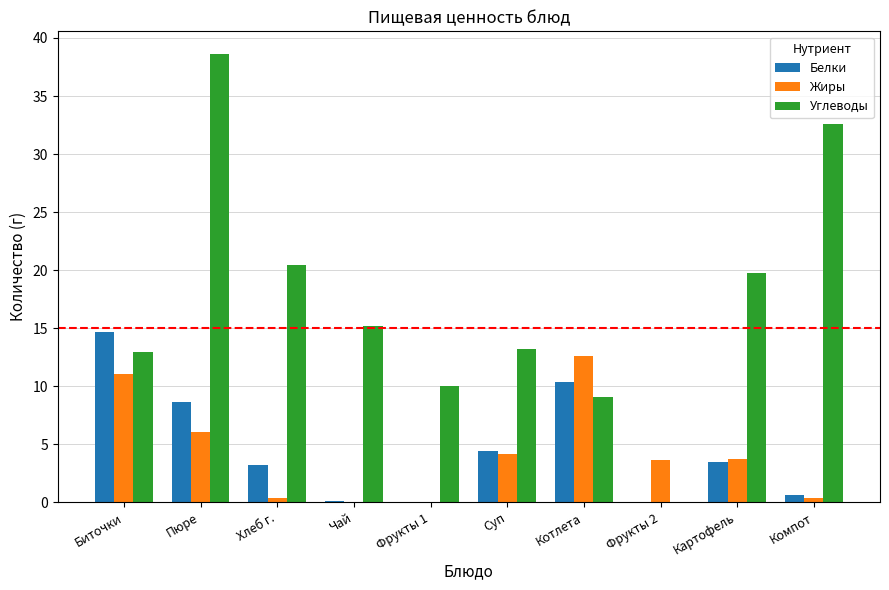

What is the total value across all series at Биточки?

38.7